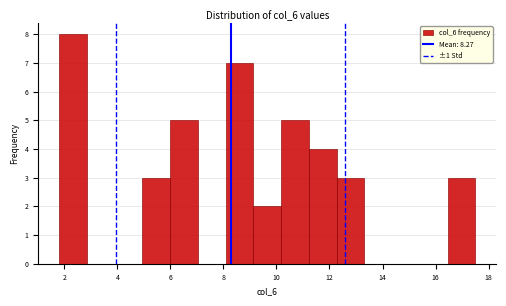

How tall is the bar that spans 12.2 to 13.4 on the x-axis? Neither the bar edges nor the heights are printed on the chart, so give them approximately, as read against the axes.

3